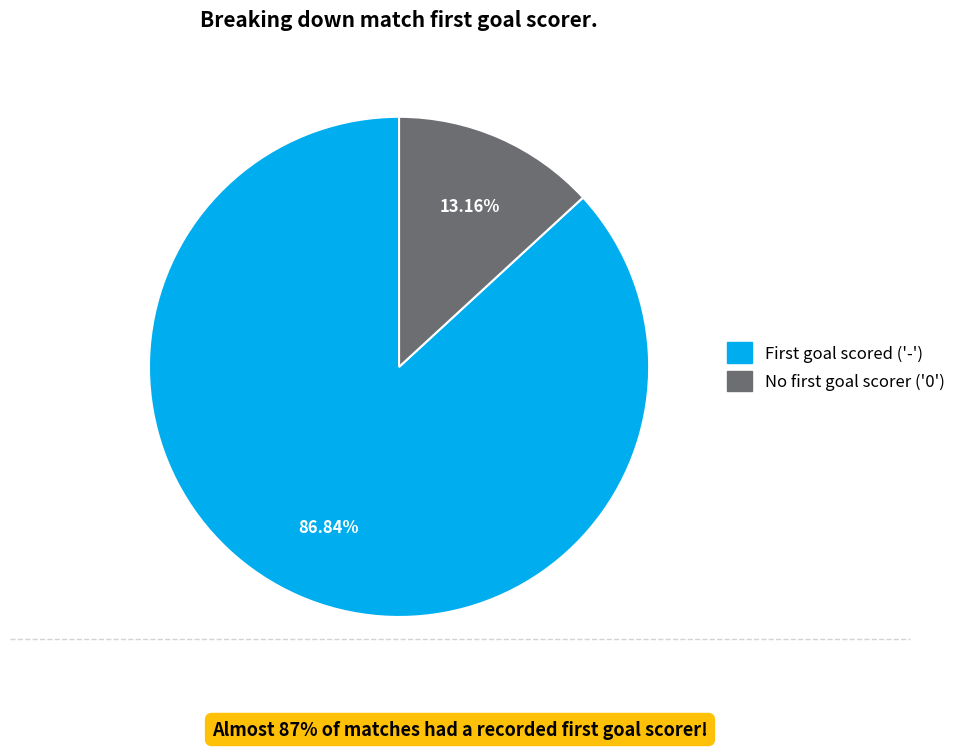

To the nearest percent, what is the average slice percentage?

50%